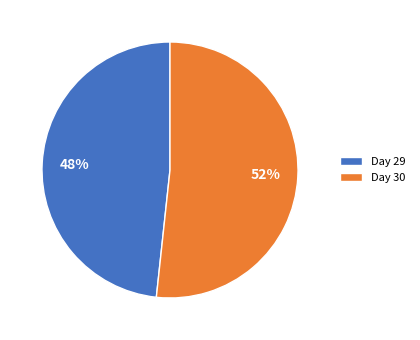

To the nearest percent, what portion does Day 30 represent?

52%